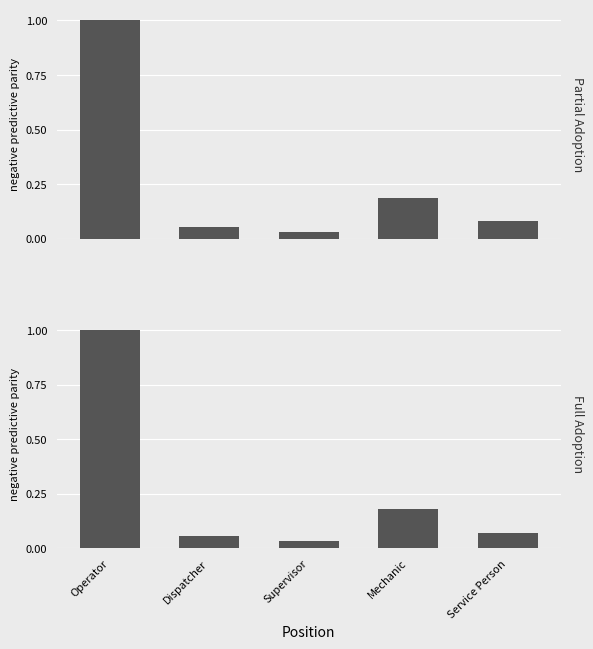

How many bars are there in each group?

2